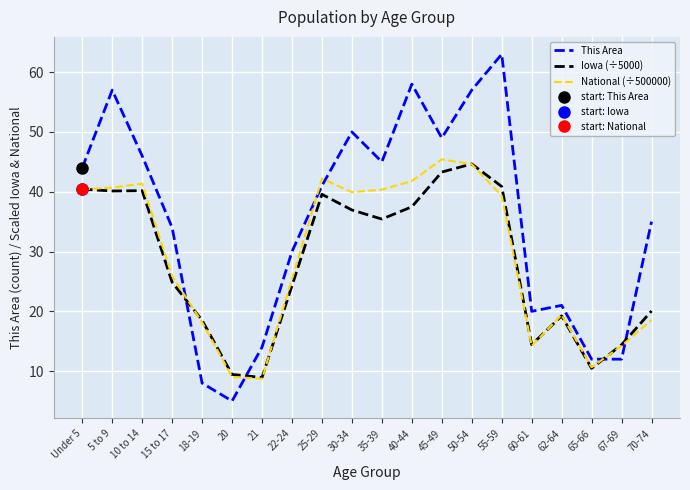

Which series has the largest range (max minus min)?

This Area